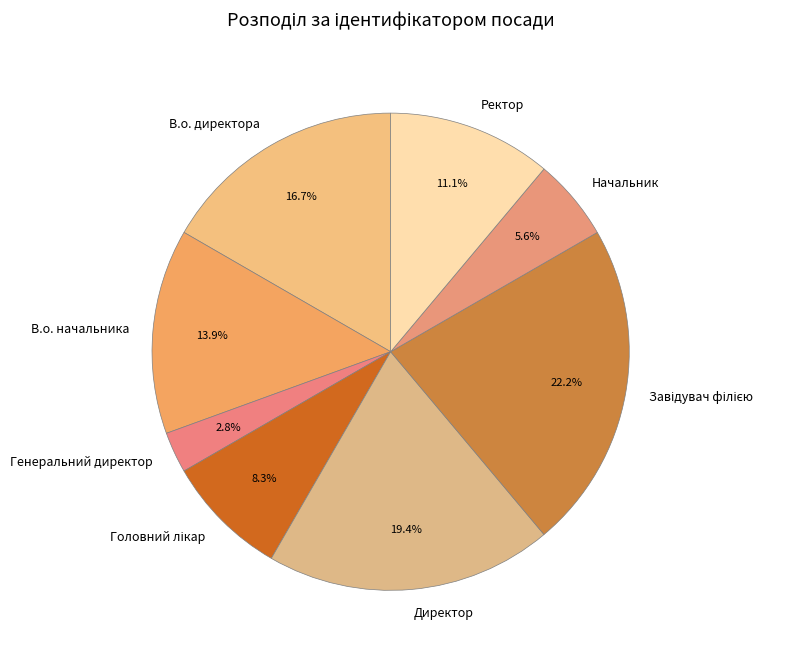

What percentage is NOT represented by Начальник?

94.4%